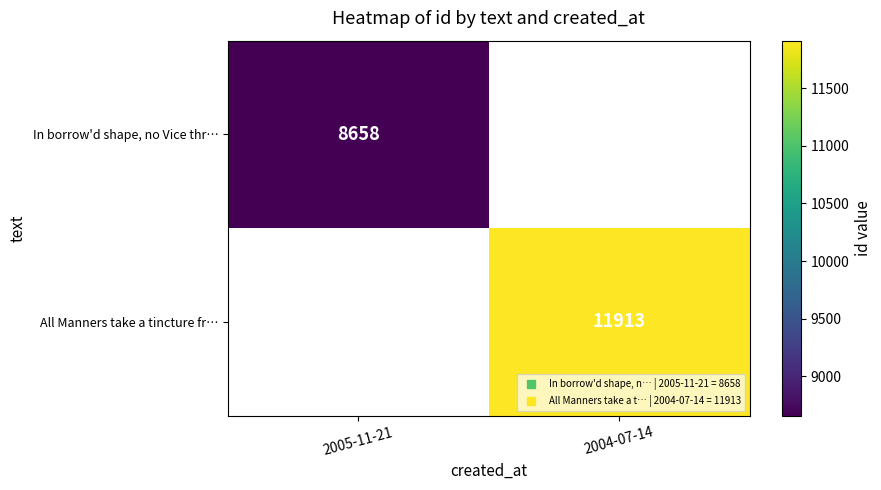

At how many categories does at least one series exceed 11798?

1